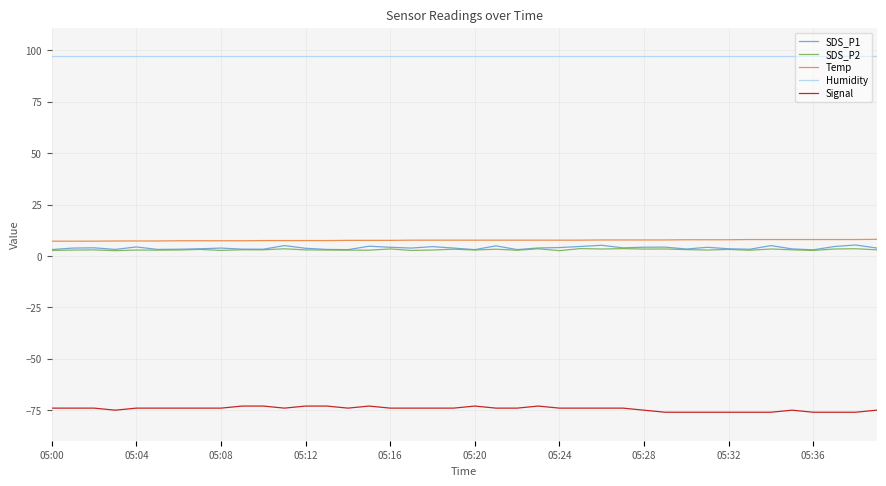

Which series has the largest total across all categories?

Humidity